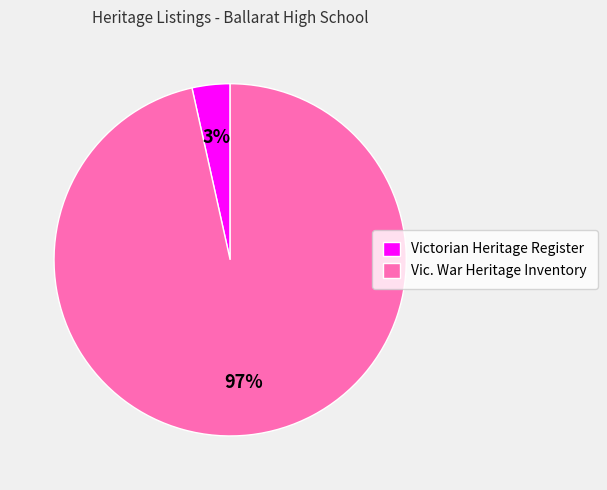

How many slices are in this pie chart?

2